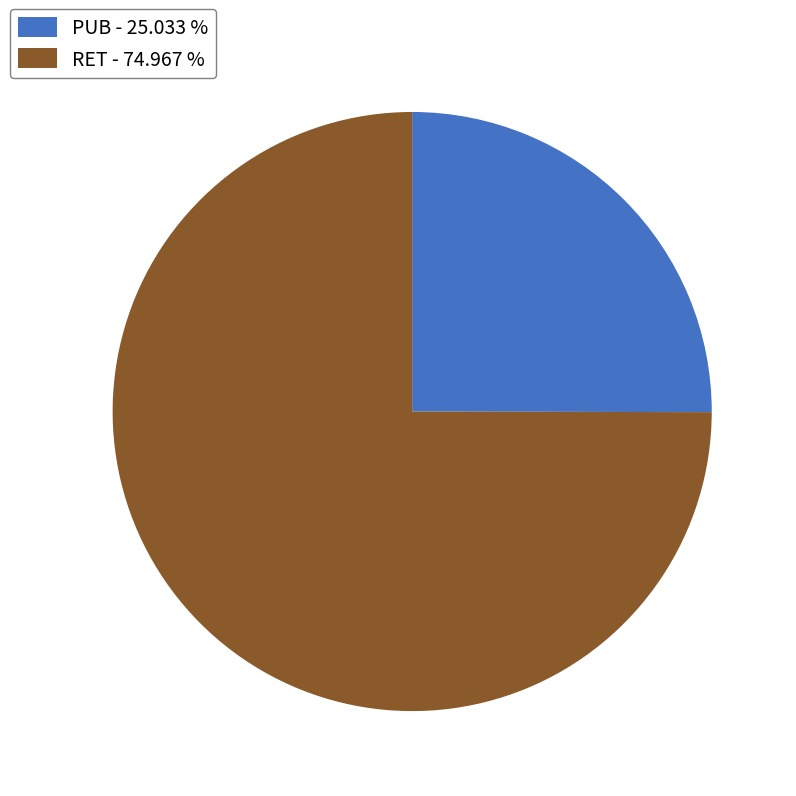

Is the sum of PUB - 25.033 % and RET - 74.967 % greater than half?

Yes